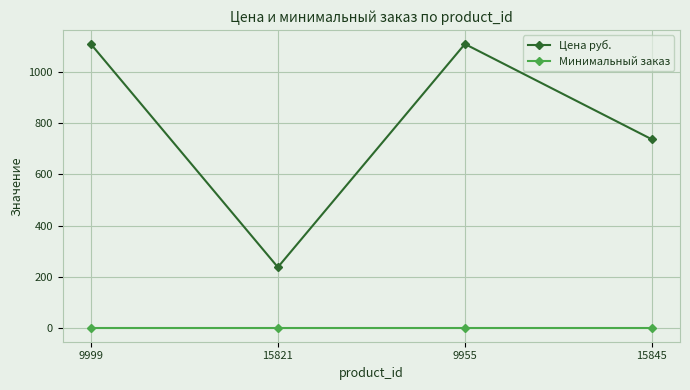

What is the difference between the maximum and minimum values in the Цена руб. series?

873